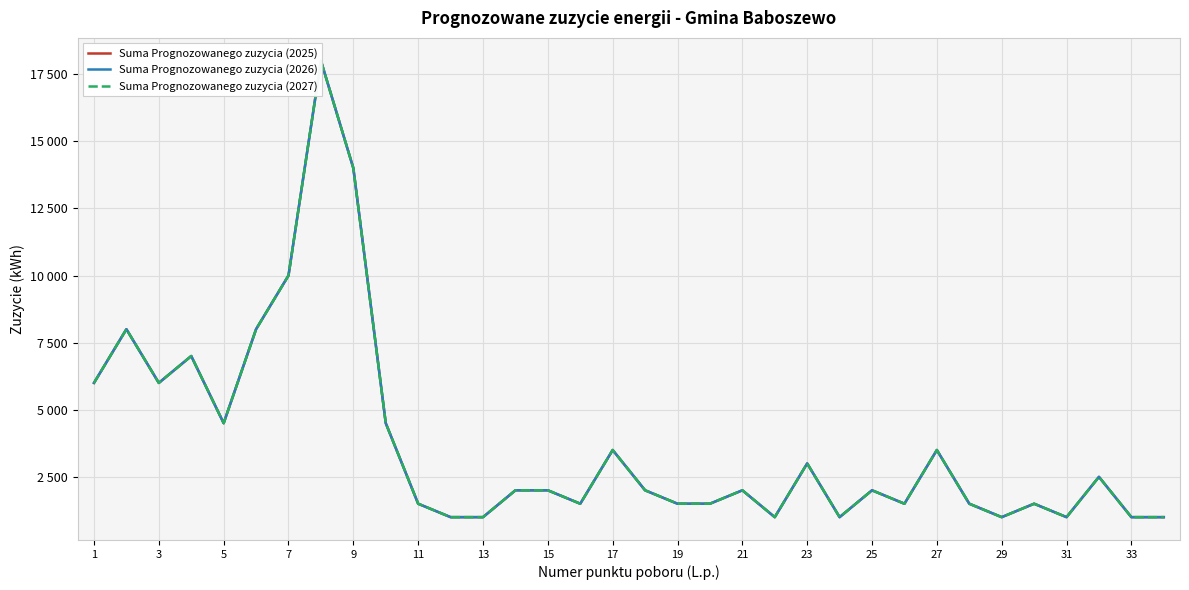

True or false: Suma Prognozowanego zuzycia (2026) and Suma Prognozowanego zuzycia (2025) intersect in this chart.

False